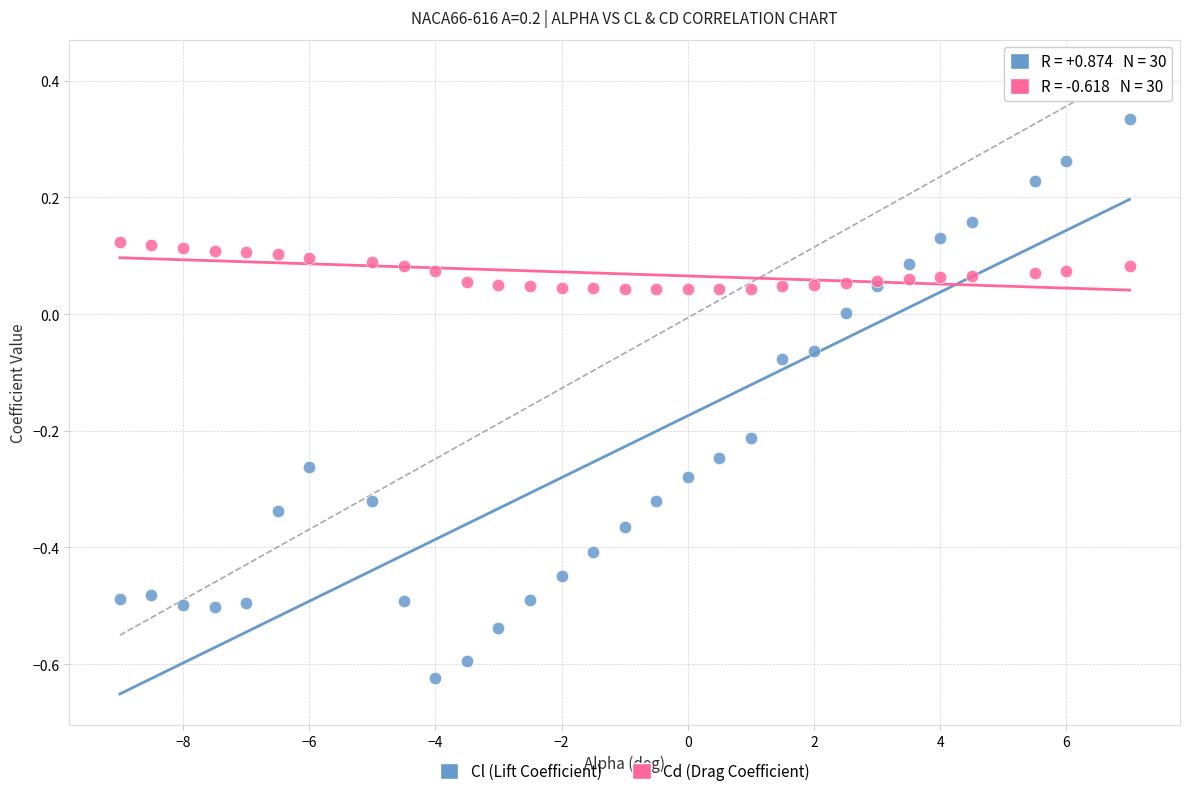

What are all the series names shown in the legend?

Cl (Lift Coefficient), Cd (Drag Coefficient)